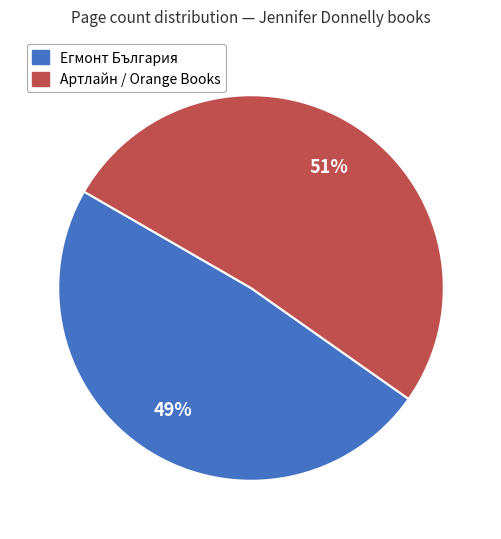

How many segments does this pie chart have?

2